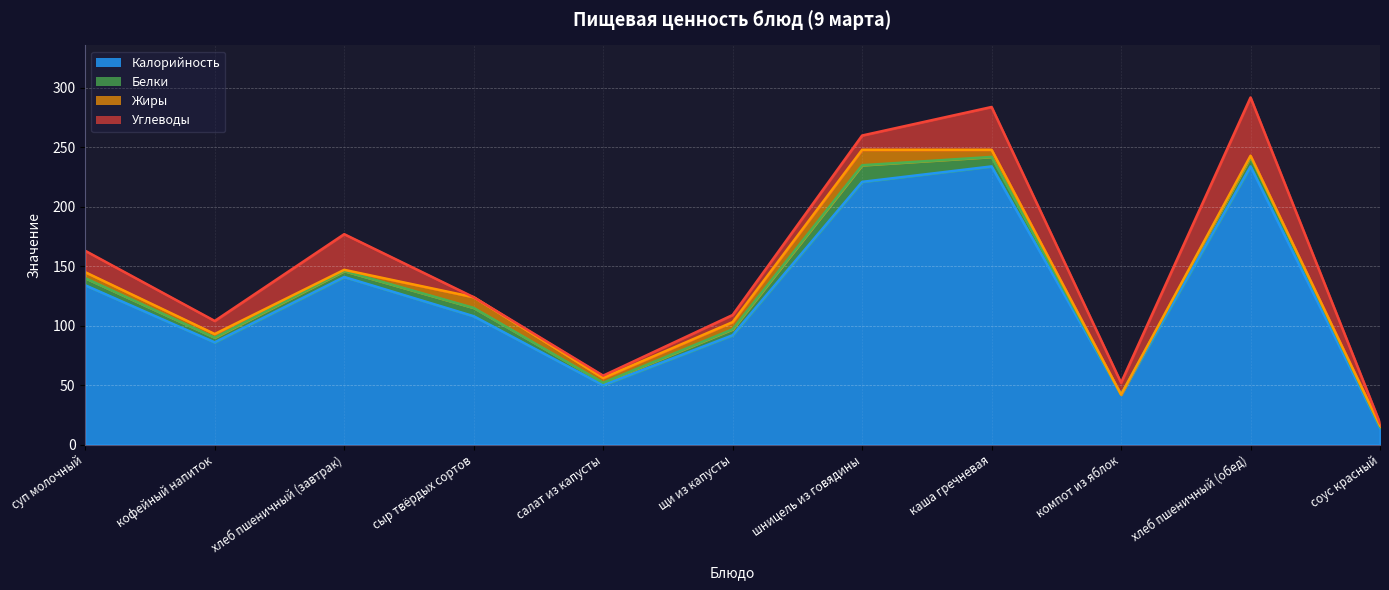

At which label does Белки reach its minimum?

компот из яблок